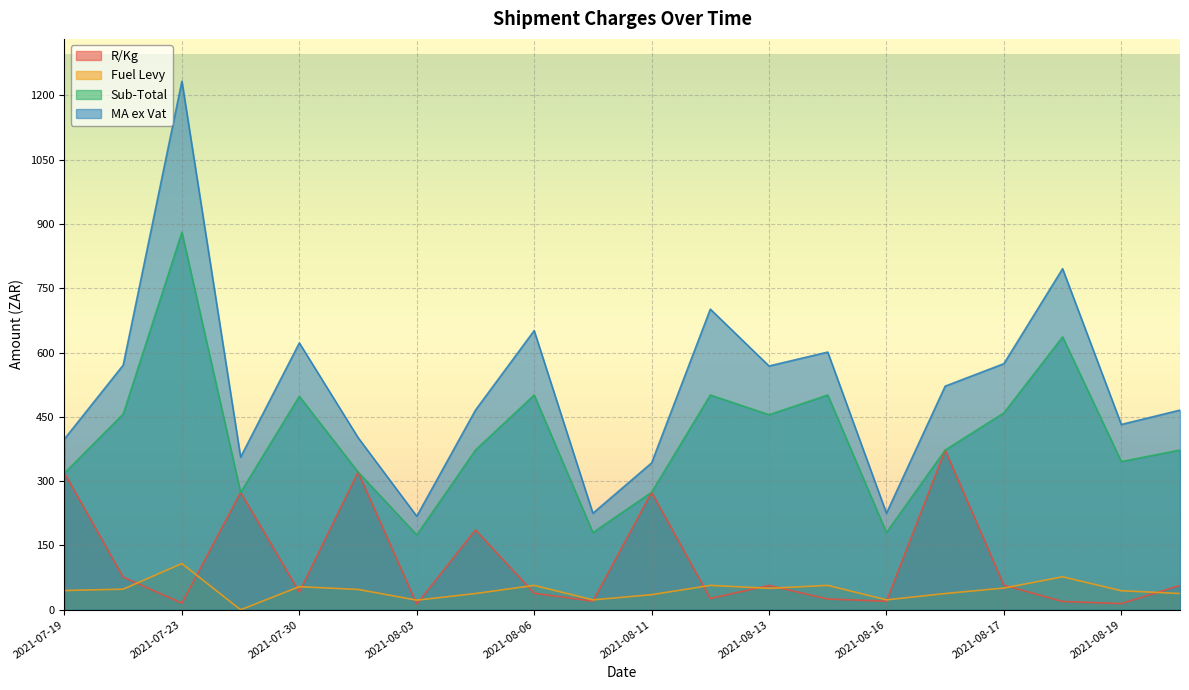

Which series has the largest range (max minus min)?

MA ex Vat